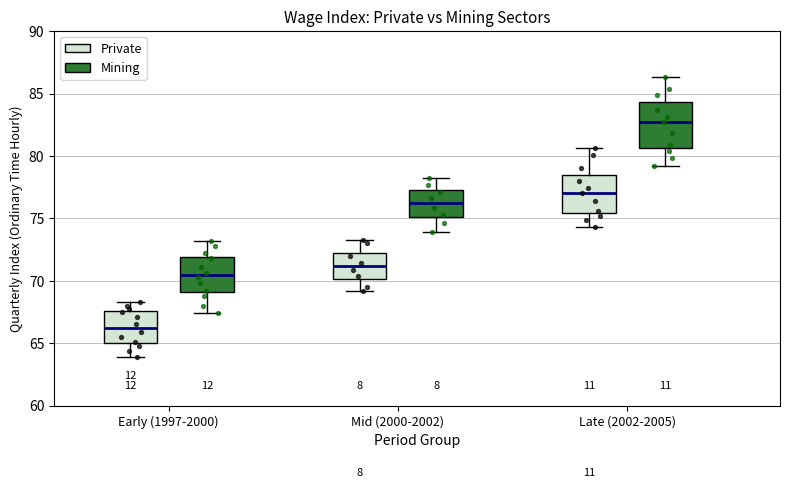

Comparing the boxes themselves (not the whiskers), which one is the tallest?

Late (2002-2005) (Mining)